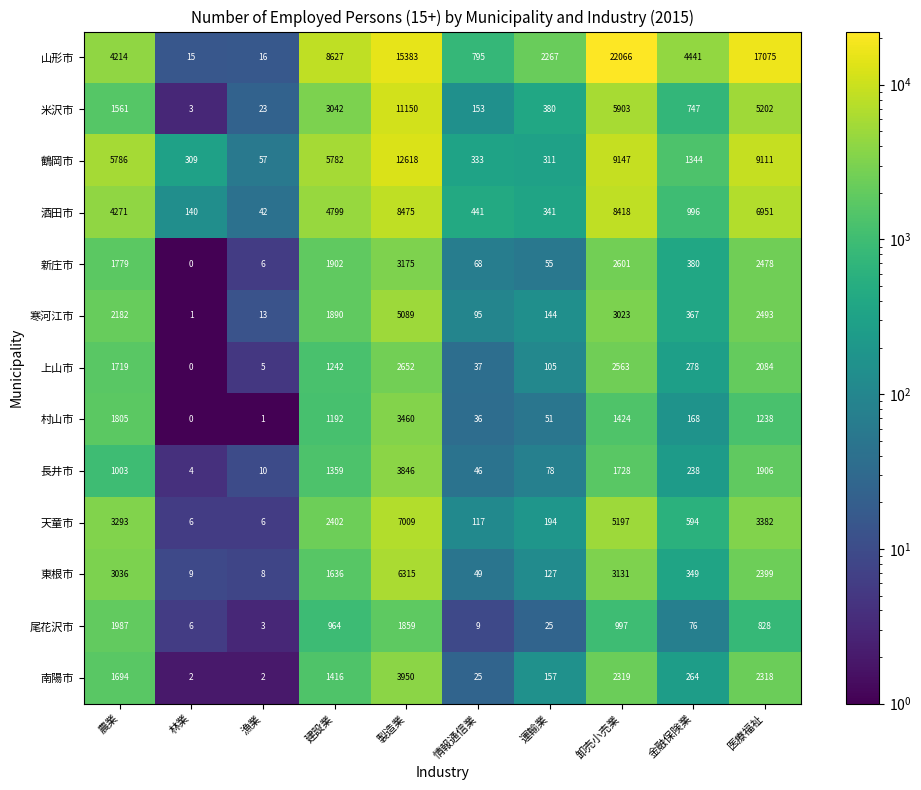

What is the average value of the 山形市 series?

7490